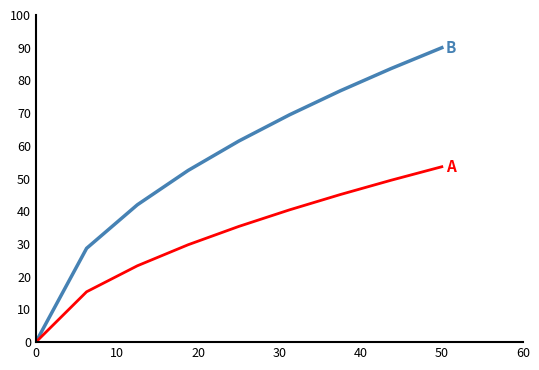

What is the greatest value displayed?

90.0